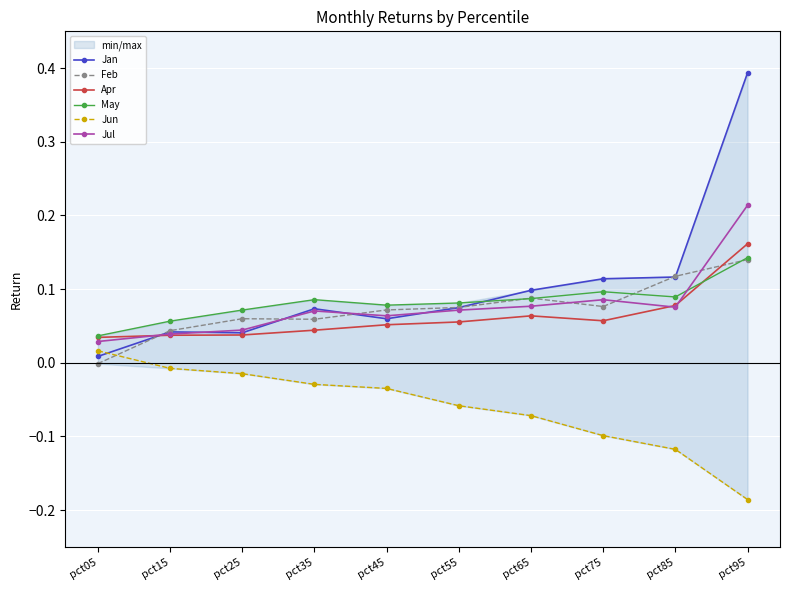

What is the smallest value displayed?

-0.2